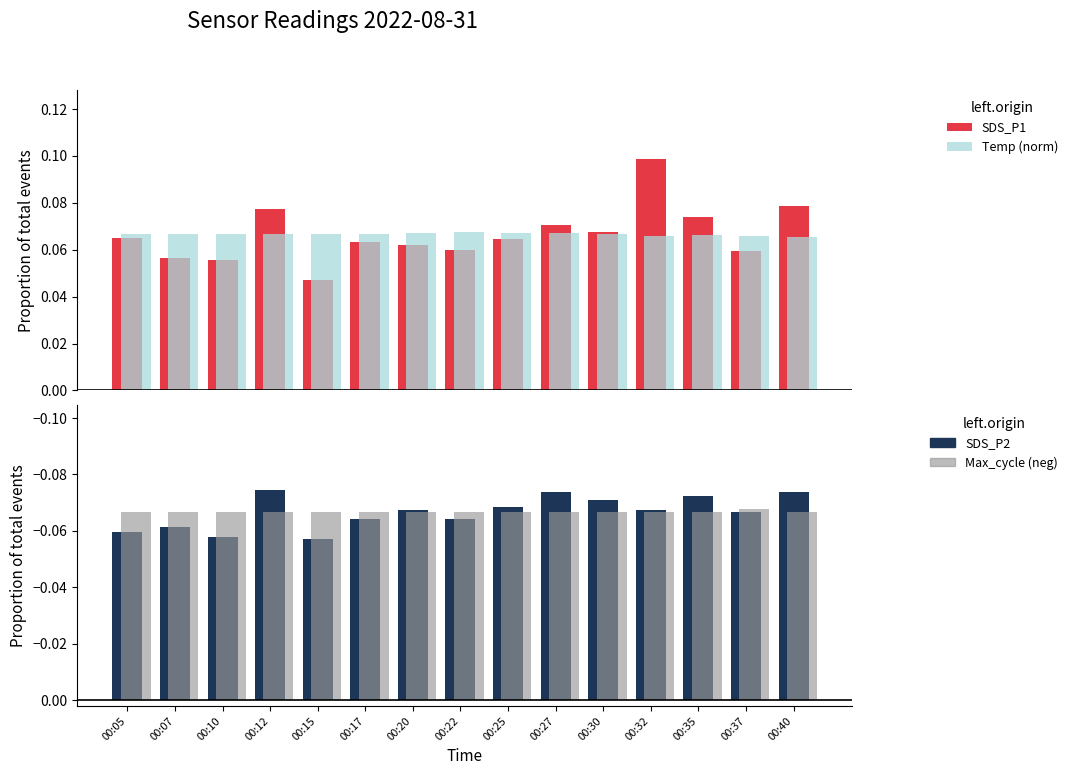

True or false: SDS_P1 has a value of 0.0 at 00:17.

False